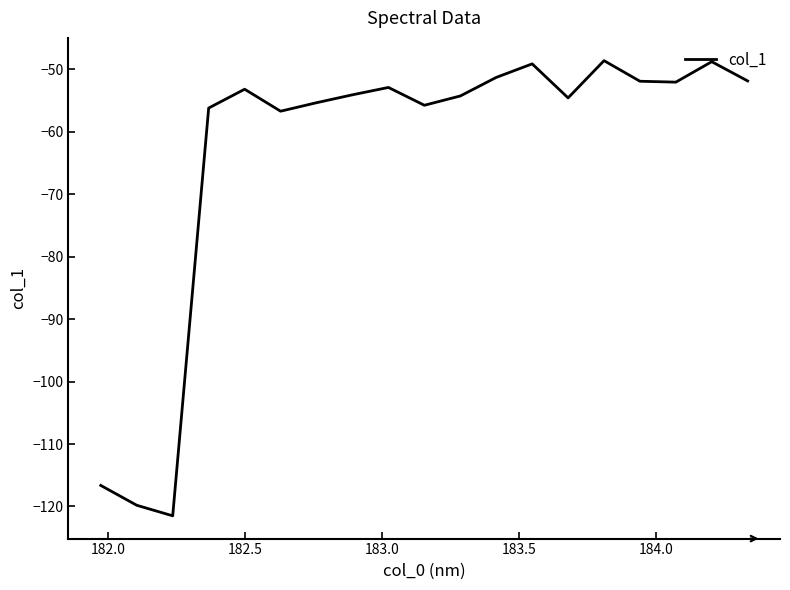

How many distinct data groups are displayed?

1